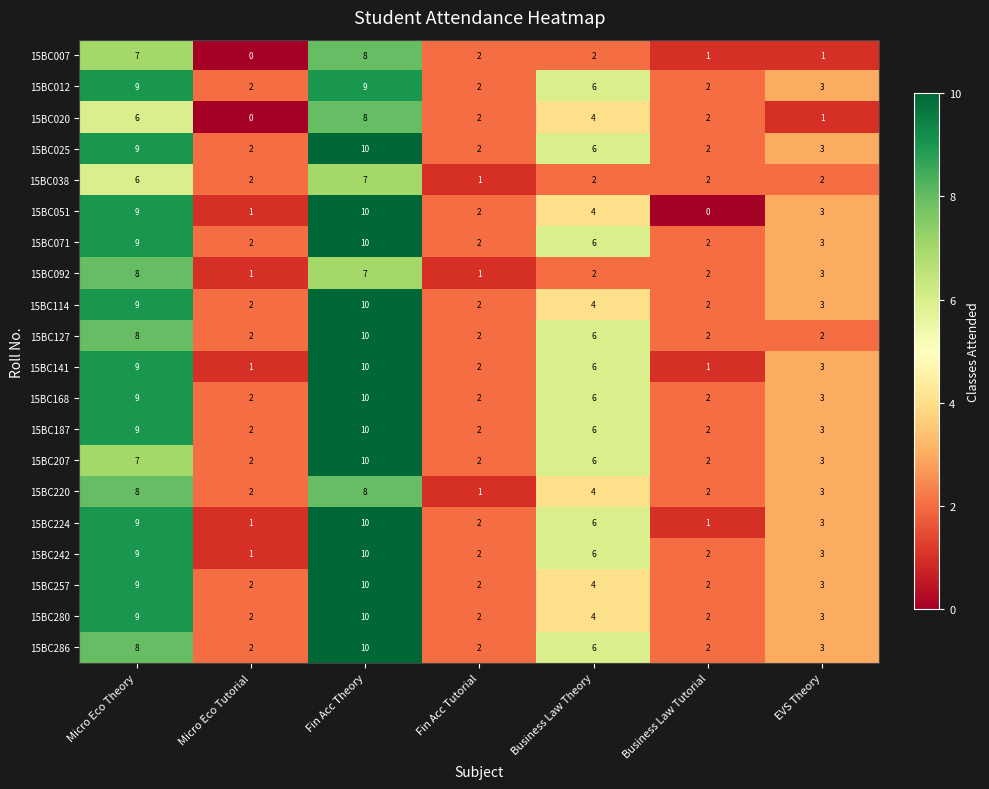

At which category is the sum across all series the highest?

Fin Acc Theory